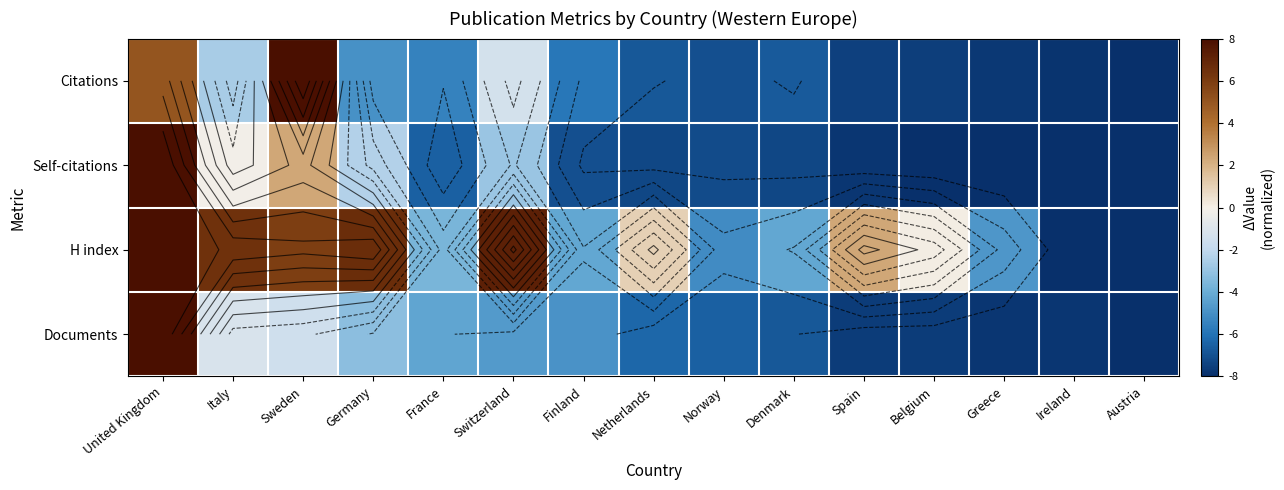

Which label corresponds to the smallest value in the chart?

Austria